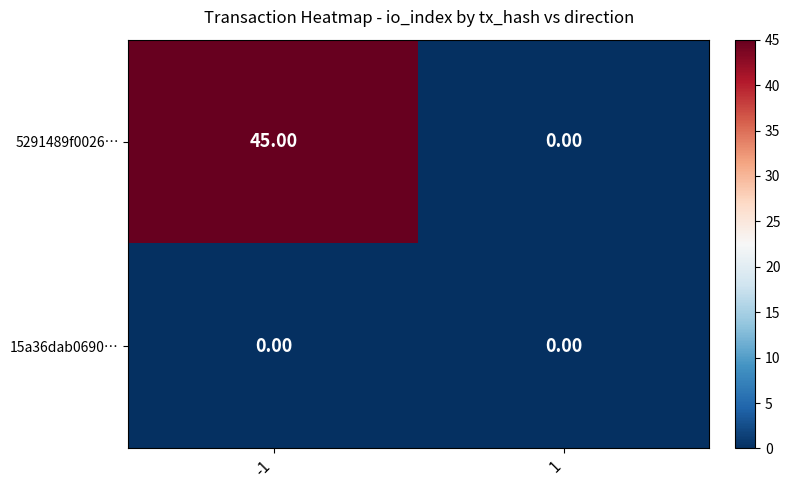

Count the number of categories in the chart.

2